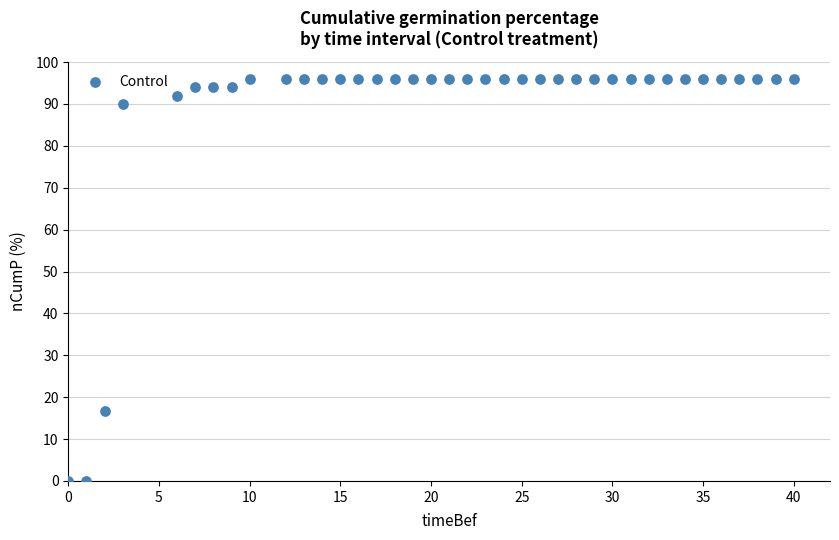

What is the range of Y values (max minus min)?

96.0